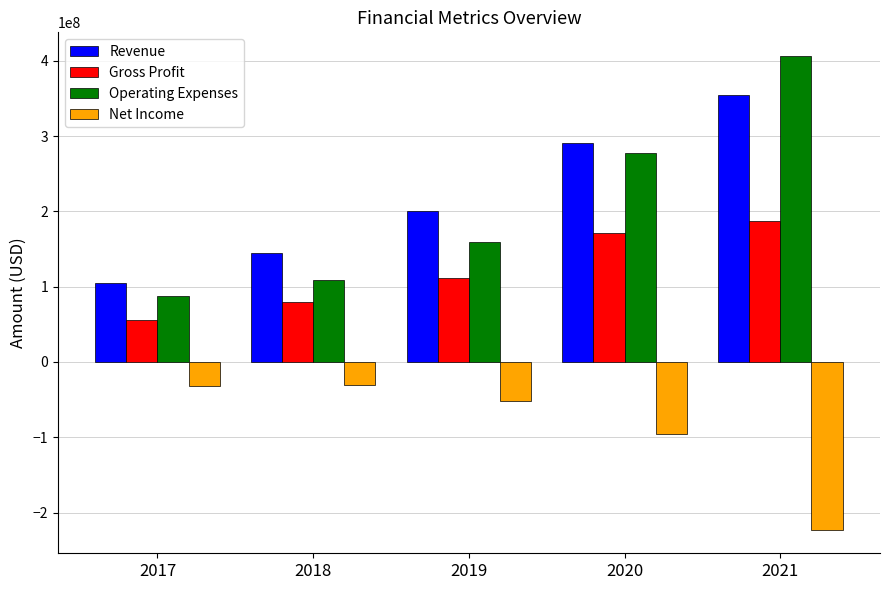

What is the difference between the Operating Expenses values at 2018 and 2017?

20944000